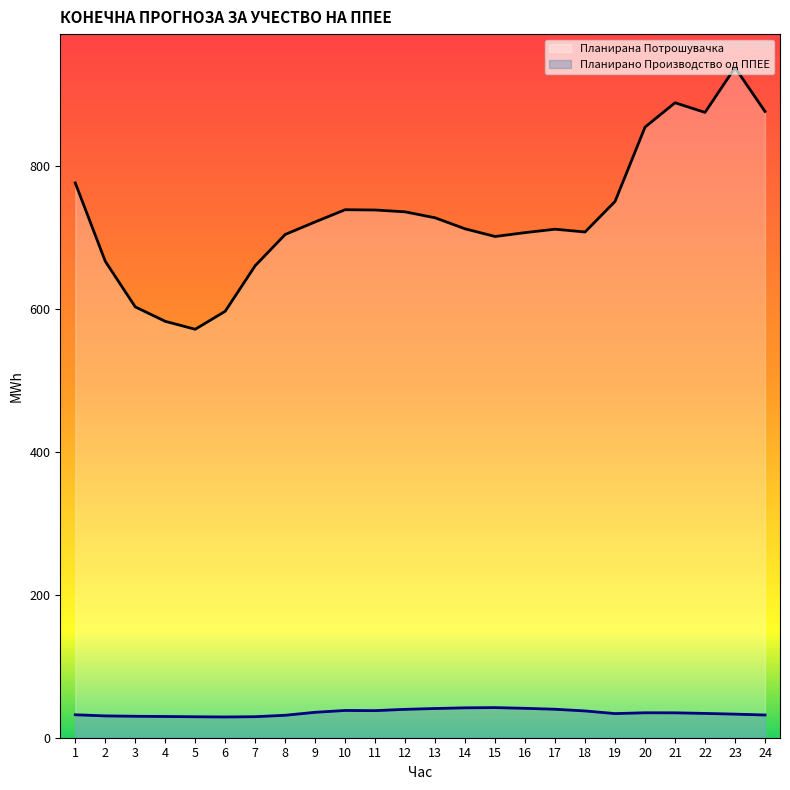

Rank the series by their maximum value, from lowest to highest.

Планирано Производство од ППЕЕ, Планирана Потрошувачка